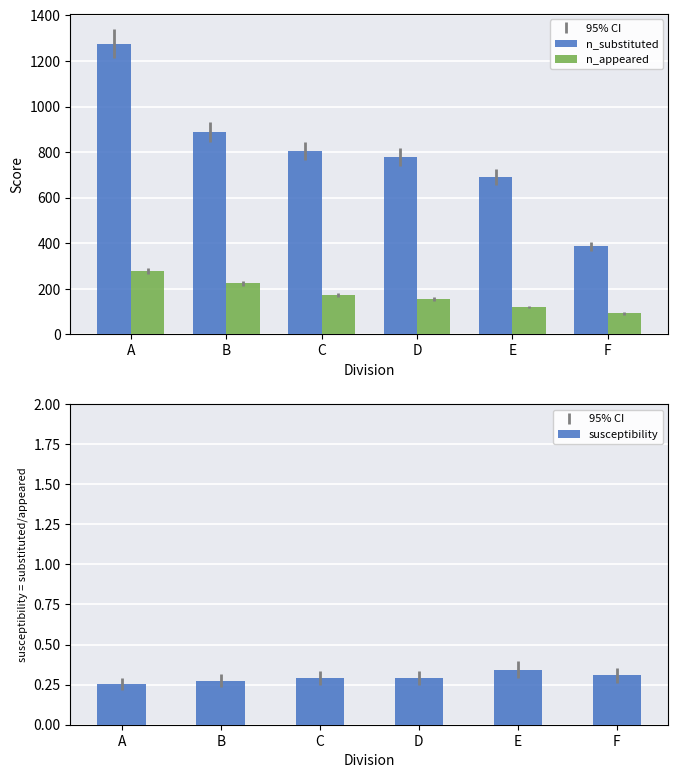

Rank the series by their average value, from lowest to highest.

susceptibility, n_appeared, n_substituted